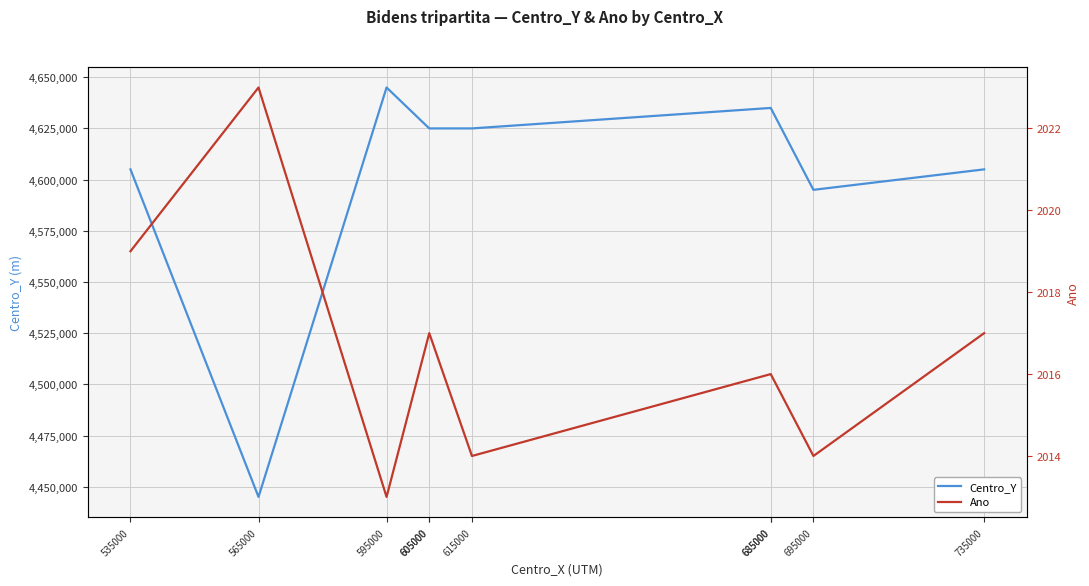

What is the maximum value shown in the chart?

4645000